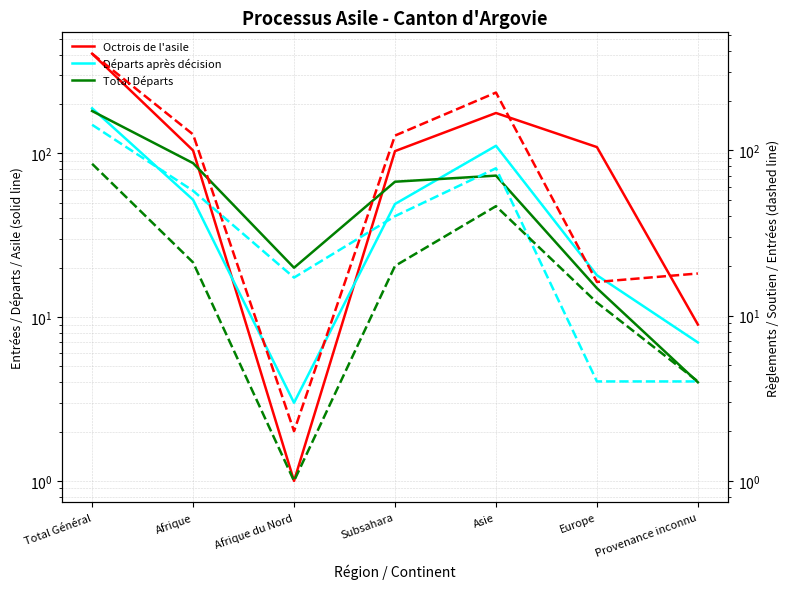

The Départs après décision series shows 85 at Subsahara. True or false?

False